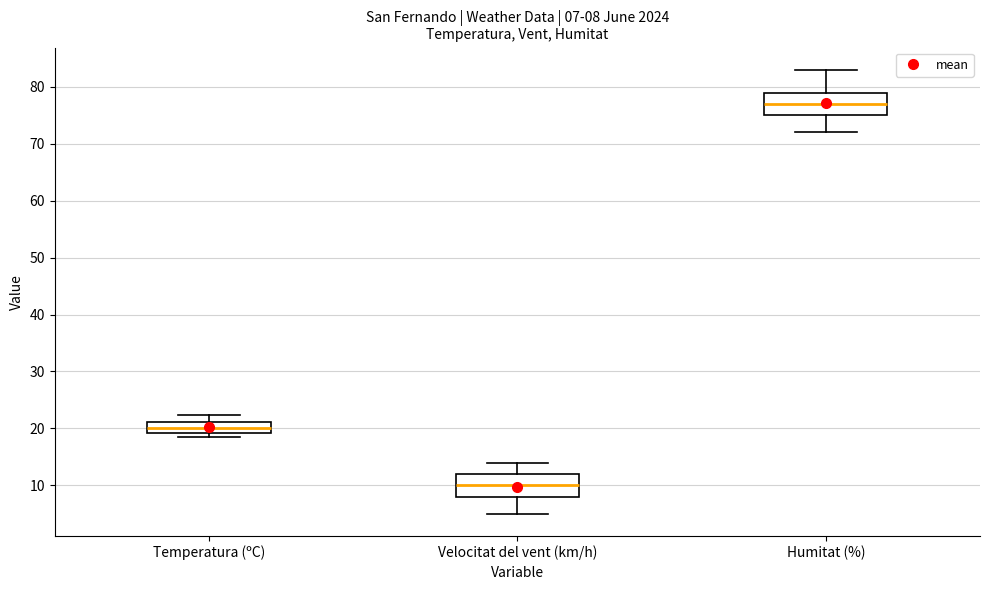

Which box's median line is the lowest?

Velocitat del vent (km/h)